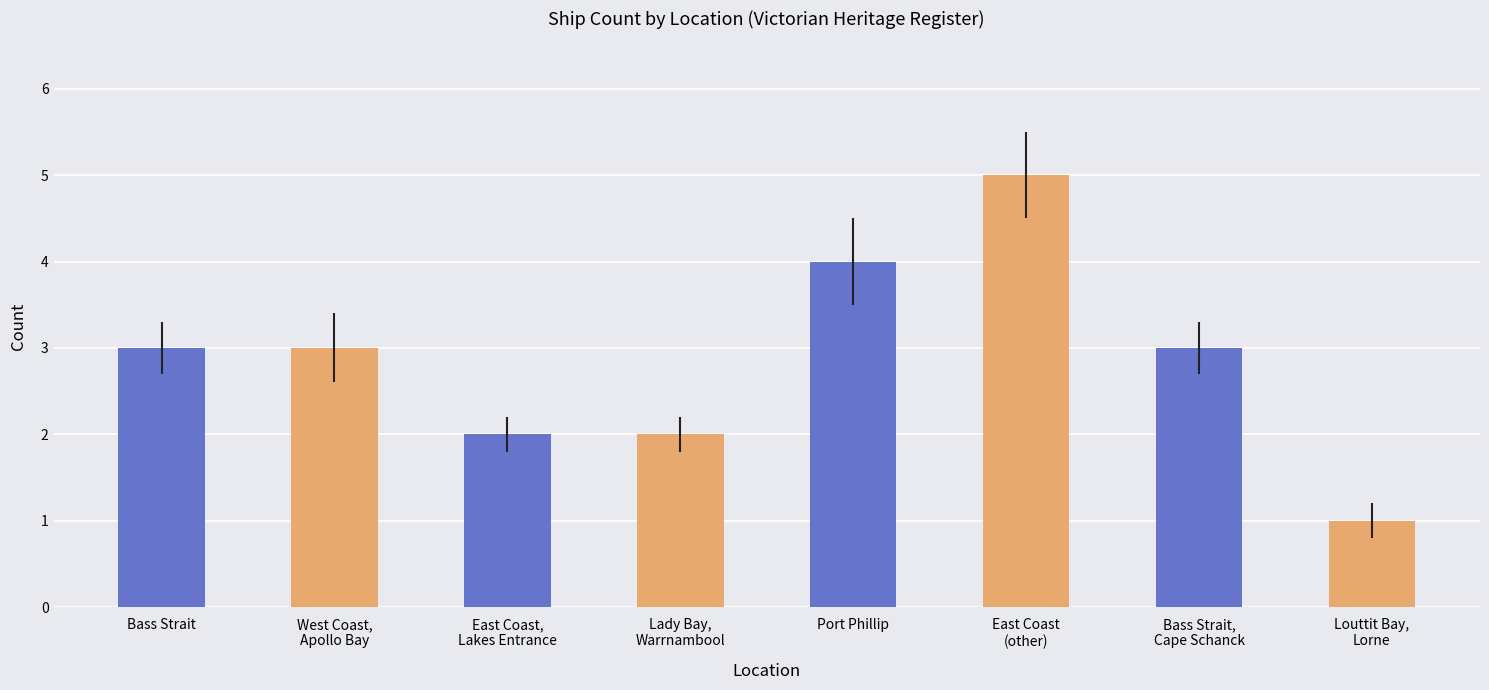

What is the average value?

3